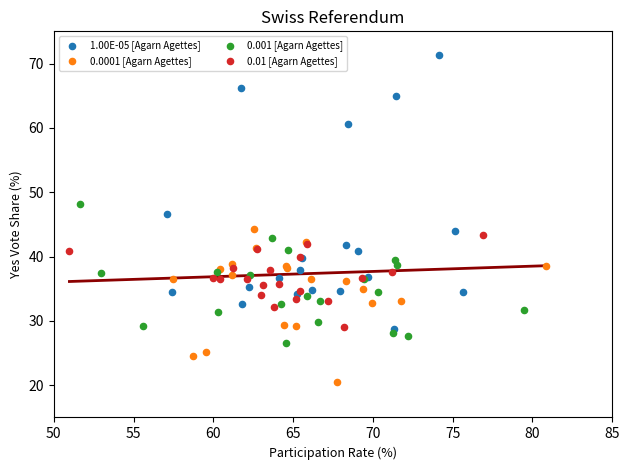

Which series has the widest spread of Y values?

1.00E-05 [Agarn Agettes]